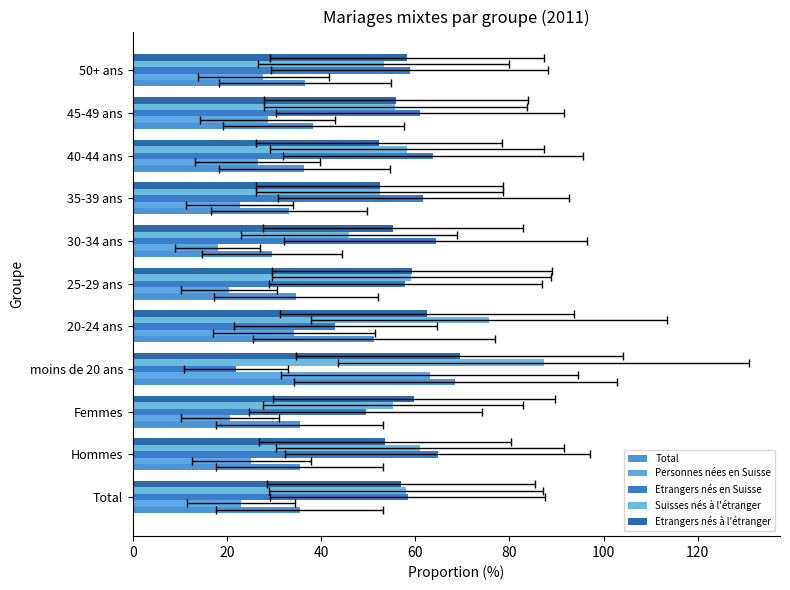

What is the sum of all Etrangers nés à l'étranger values?

635.6